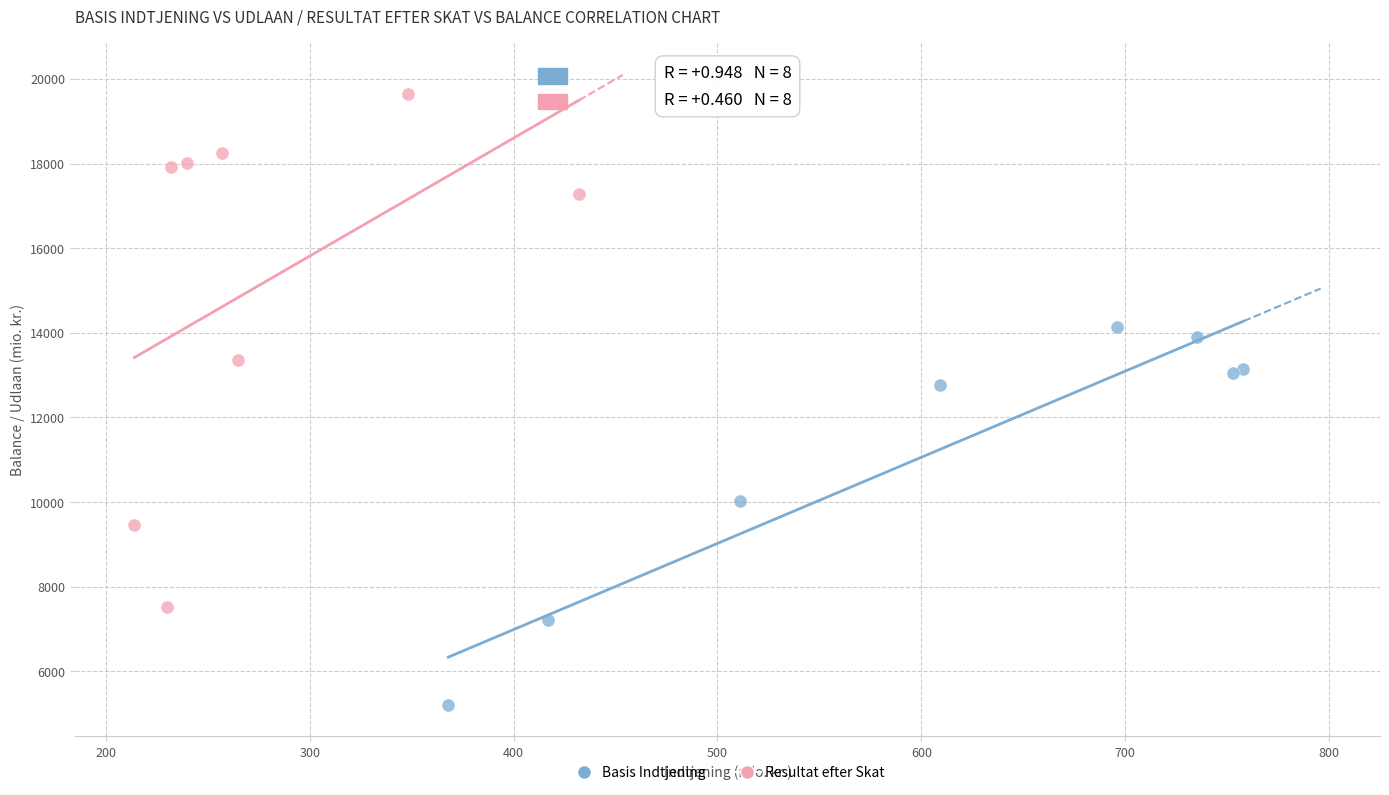

Which series reaches the minimum Y coordinate?

Basis Indtjening